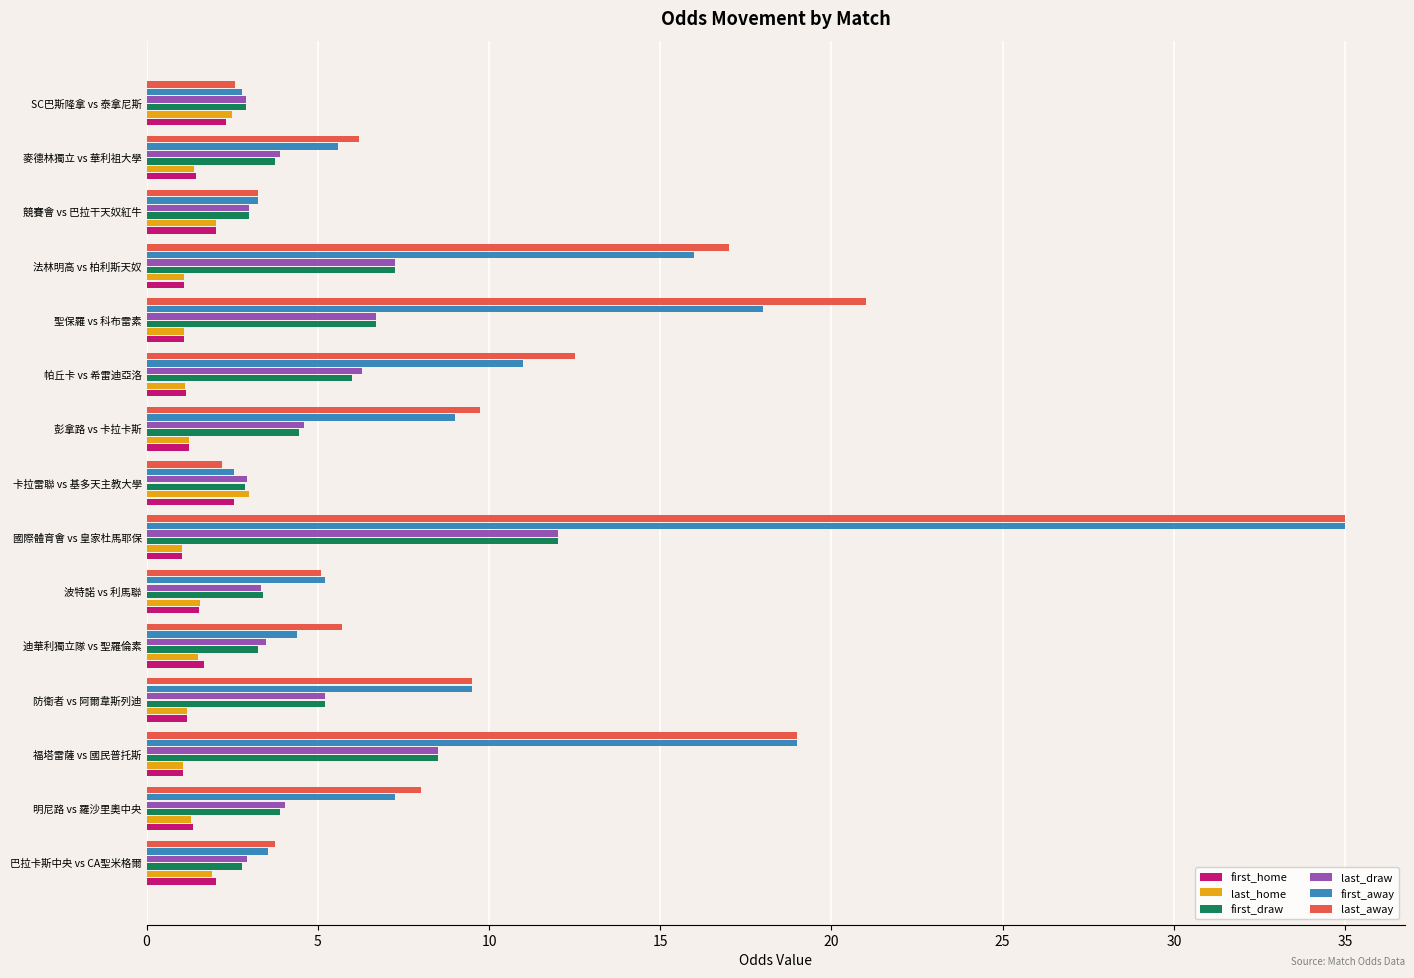

What is the spread (max minus min) of values at 卡拉雷聯 vs 基多天主教大學?

0.8